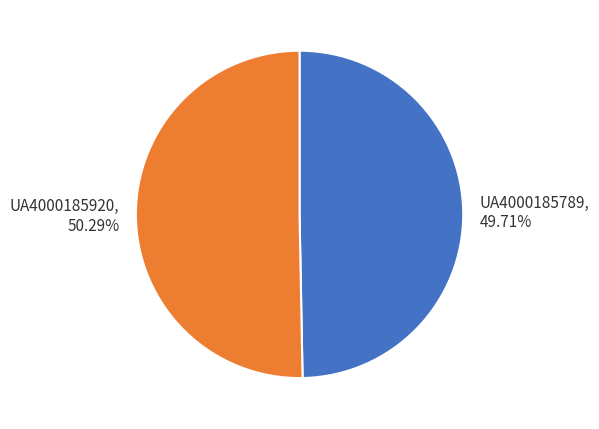

To the nearest percent, what portion does UA4000185789 represent?

50%